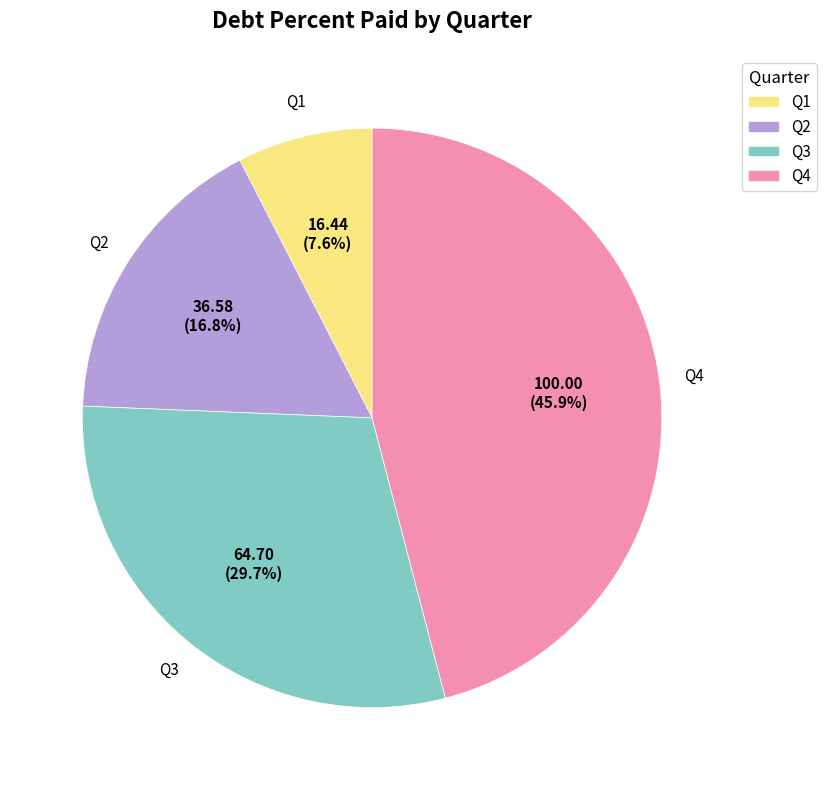

Between Q2 and Q3, which is larger?

Q3